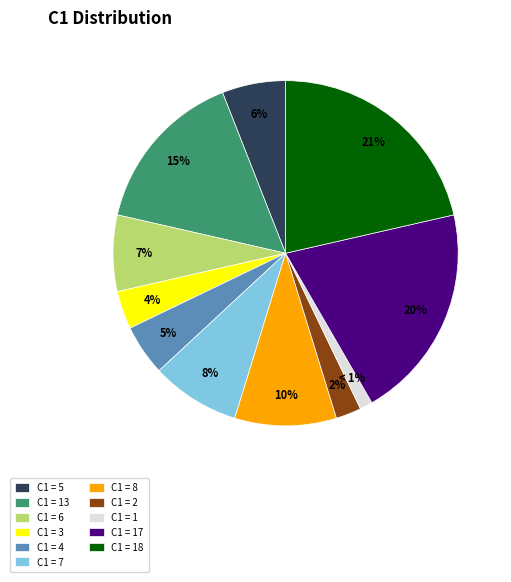

How many slices are in this pie chart?

11